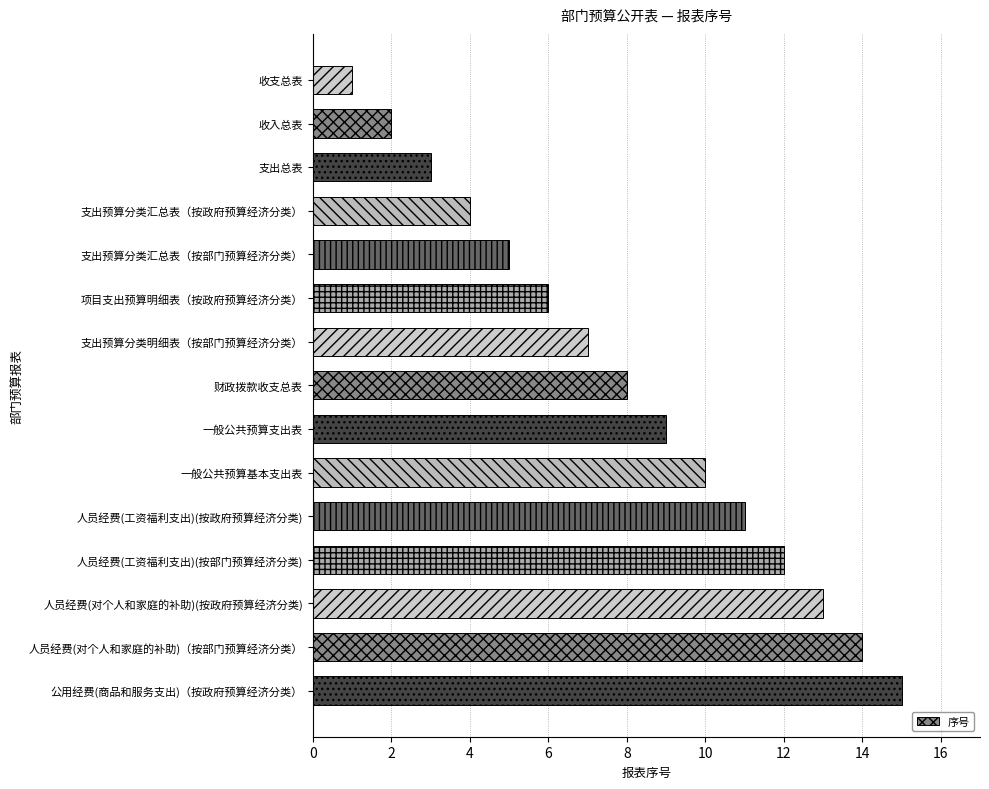

What is the label of the 1st bar from the top?

收支总表